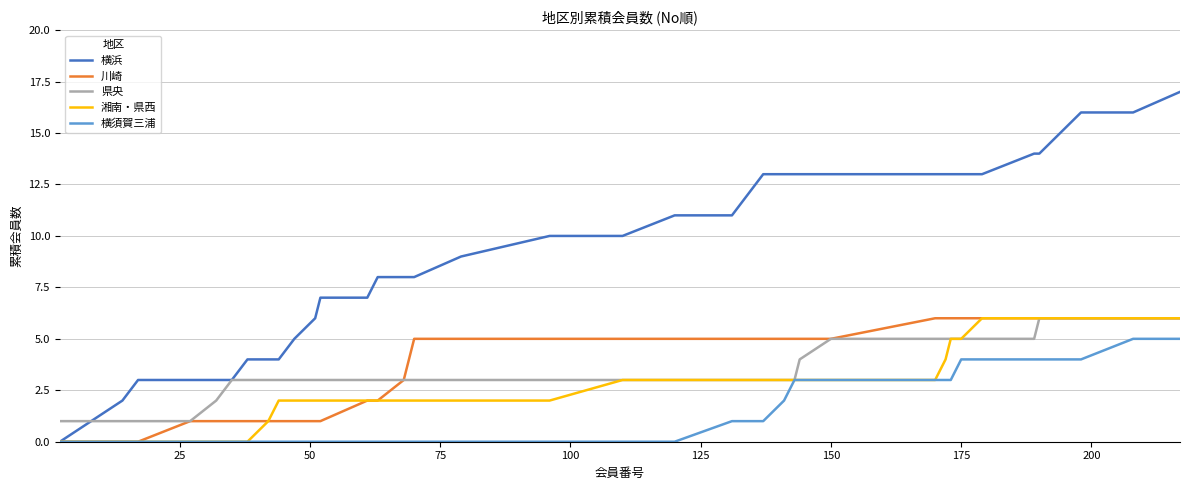

How many 横須賀三浦 values are between 0 and 3?

32